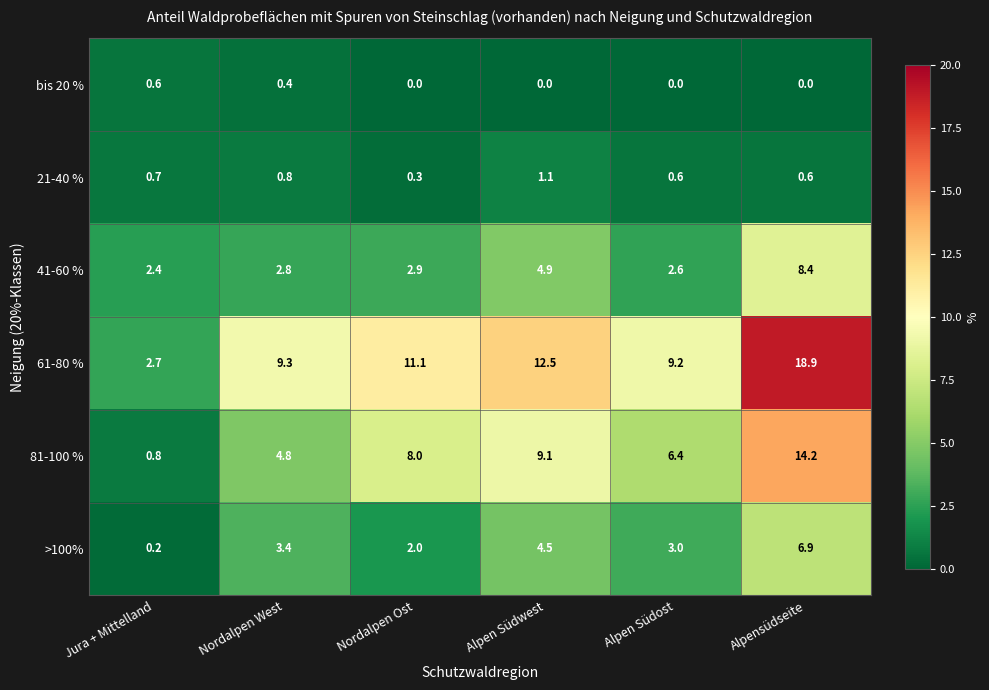

Where is 41-60 % nearest to the value 5?

Alpen Südwest